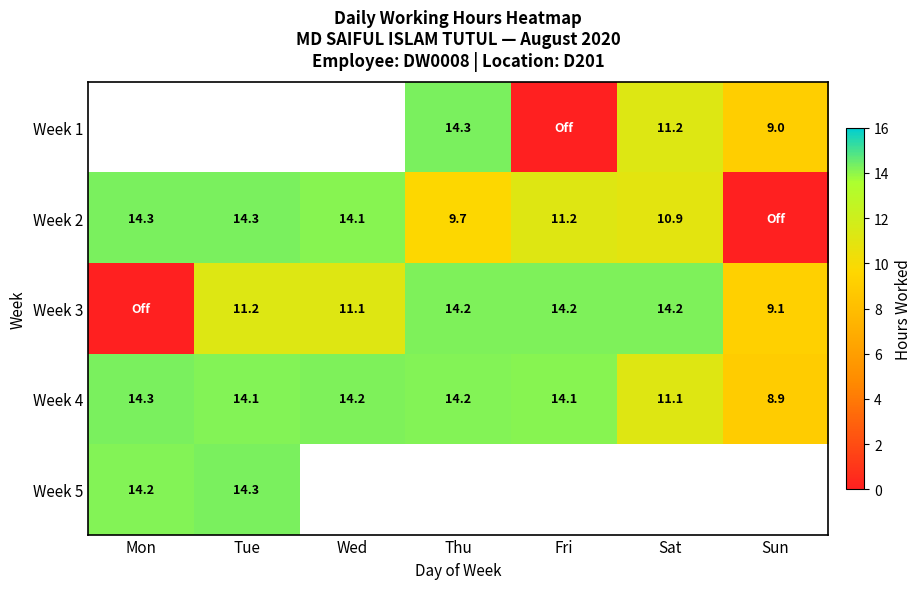

How many categories are shown in the chart?

7